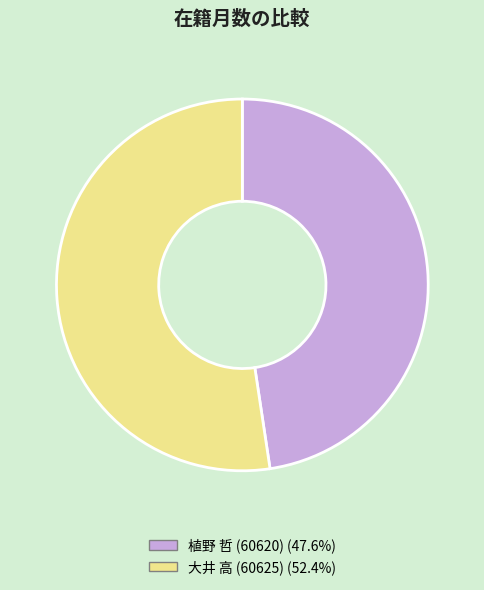

Rank the categories by value from highest to lowest.

大井 高 (60625), 植野 哲 (60620)